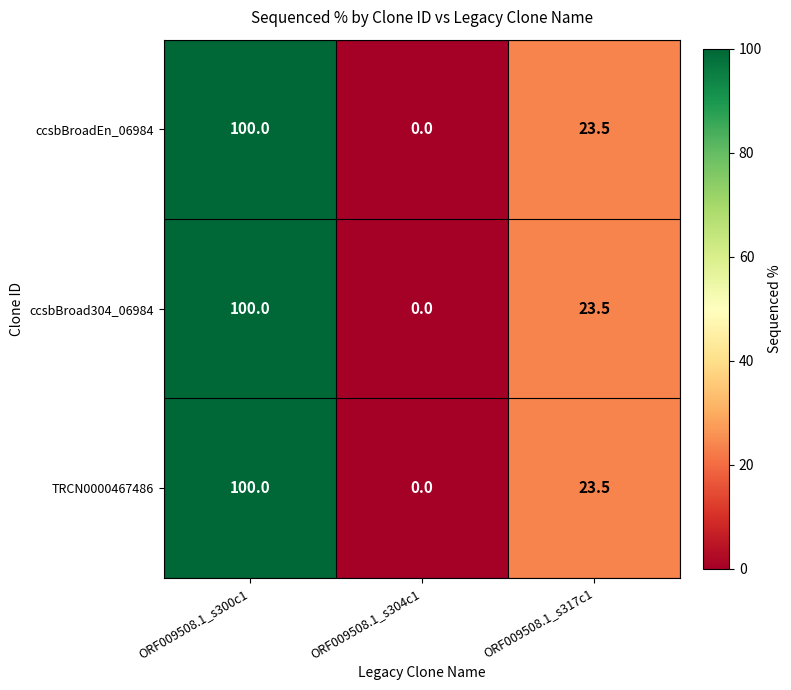

Is the value of TRCN0000467486 at ORF009508.1_s300c1 greater than the value of ccsbBroadEn_06984 at ORF009508.1_s317c1?

Yes